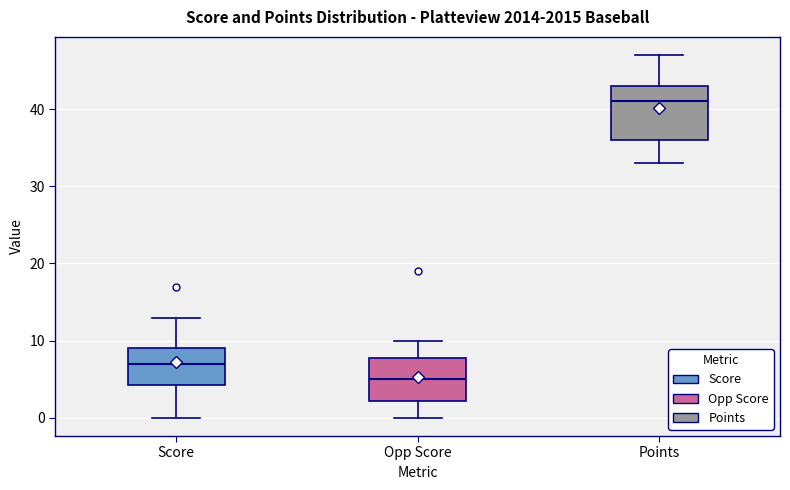

Comparing the boxes themselves (not the whiskers), which one is the tallest?

Points